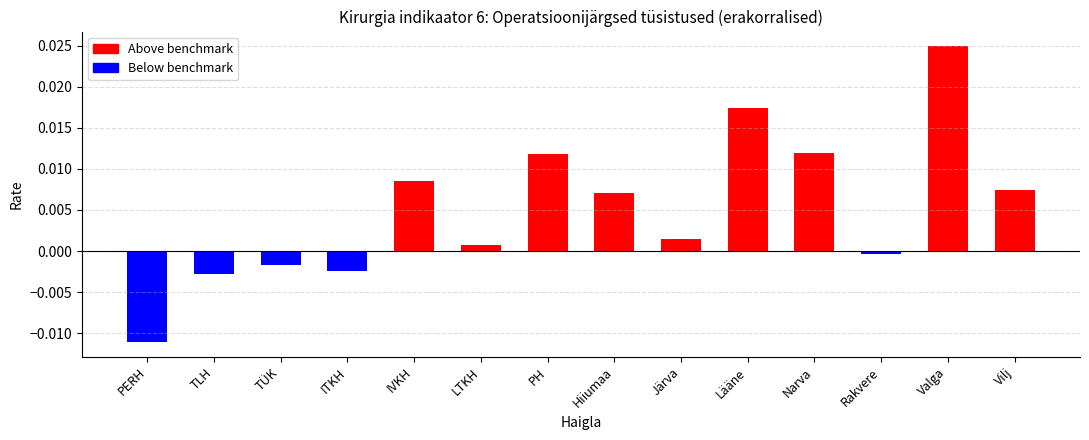

The value at Järva is 0.0. True or false?

False